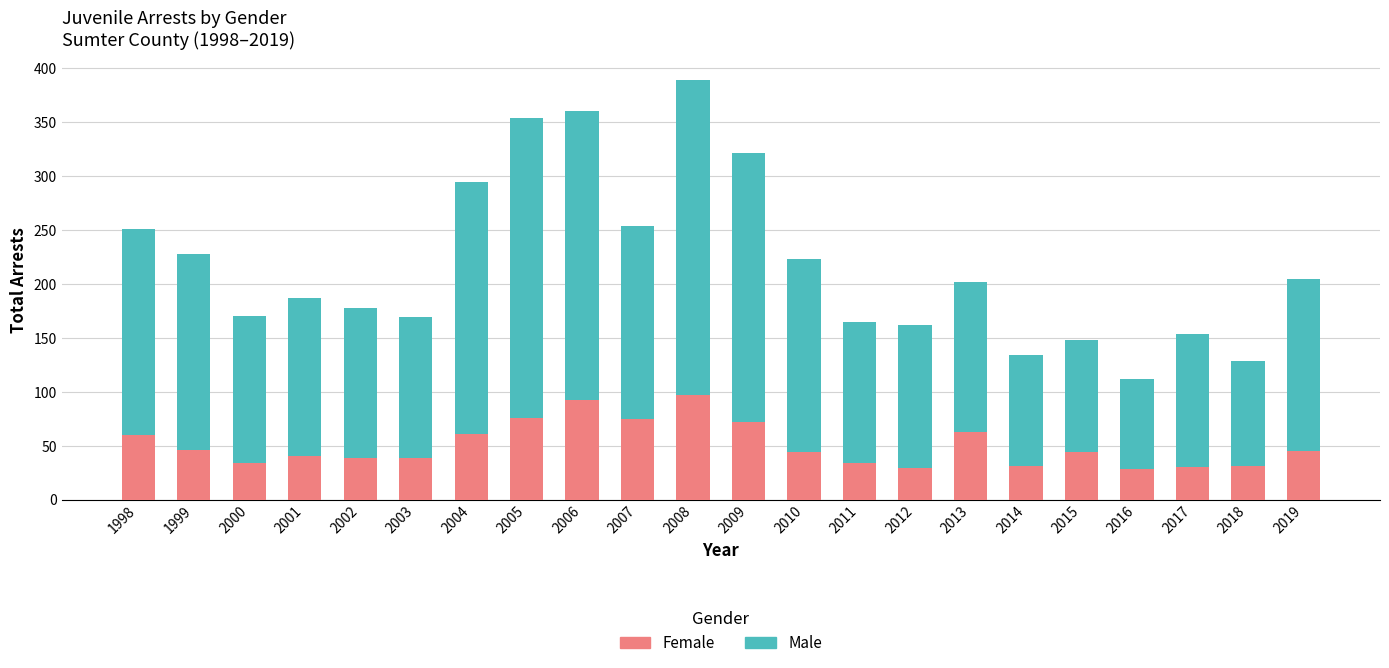

What is the sum of the Female values at 2004 and 2010?

105